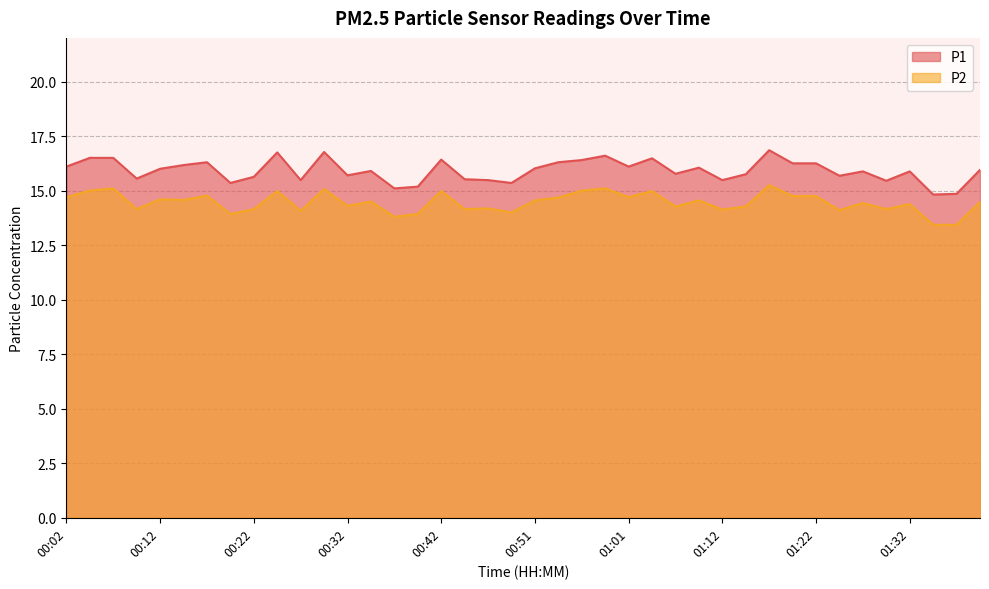

What is the minimum value shown in the chart?

13.4